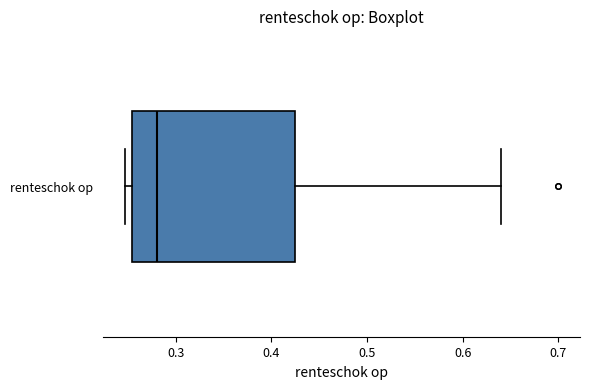

Read this box plot against the x-axis: the position of the median line, the range covered by the box, and the ends of both whiskers. The values are not printed on the chart, so give them approximately, as read against the axis.

median 0.28, box 0.25 to 0.43, whiskers 0.25 (just left of the box's left edge) to 0.64